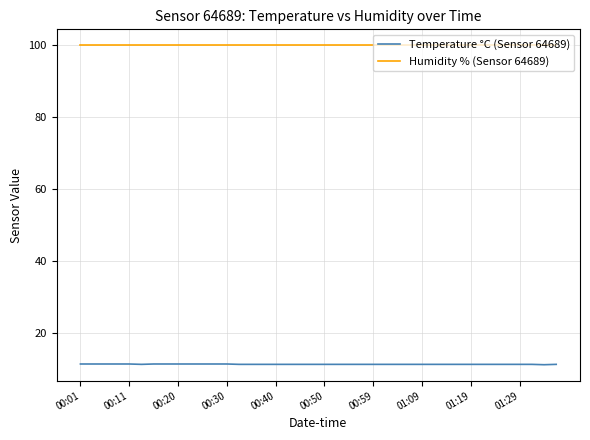

List the series in order of their overall mean, lowest first.

Temperature °C (Sensor 64689), Humidity % (Sensor 64689)